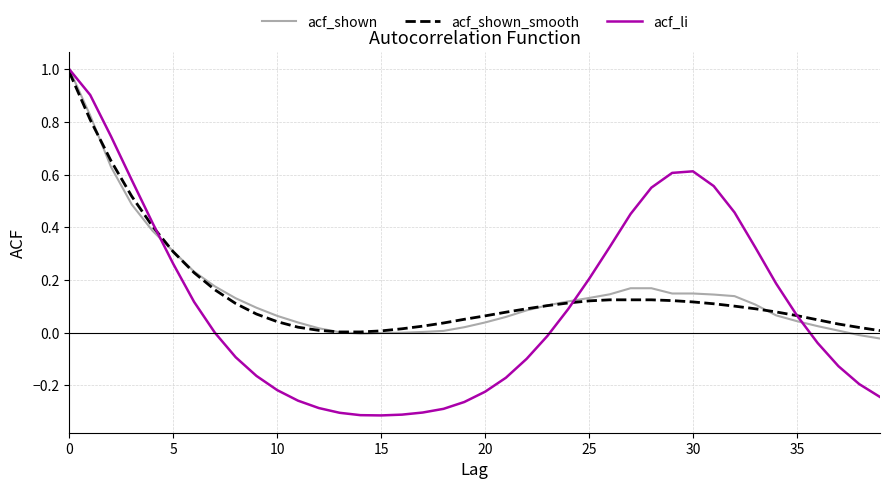

What is the maximum value for acf_shown?

1.0